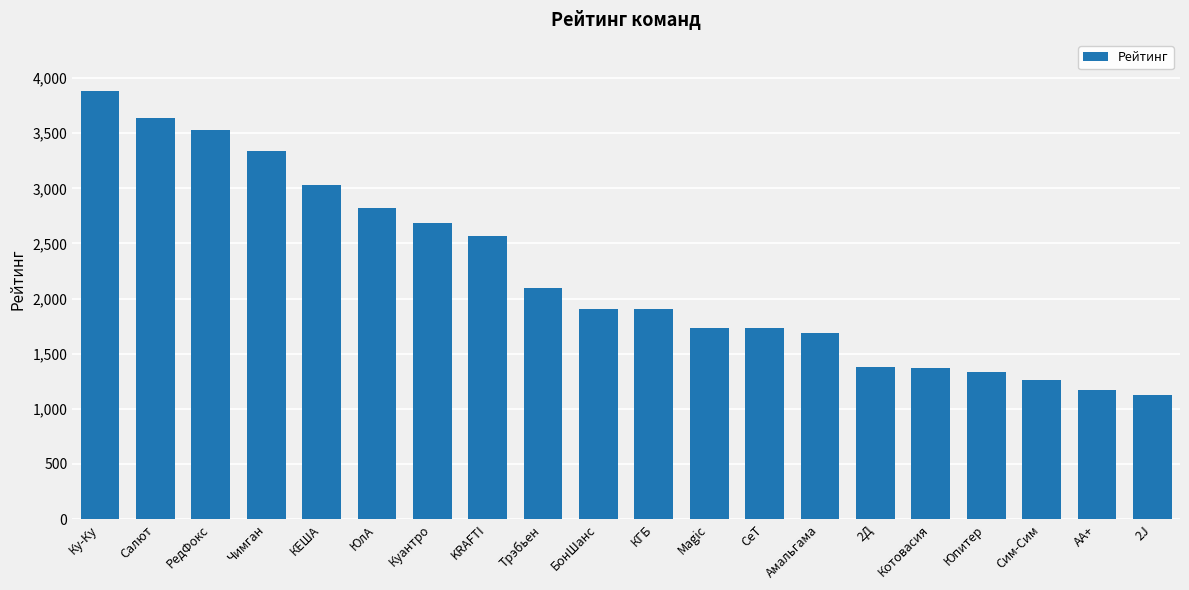

What is the label of the 19th bar from the left?

АА+